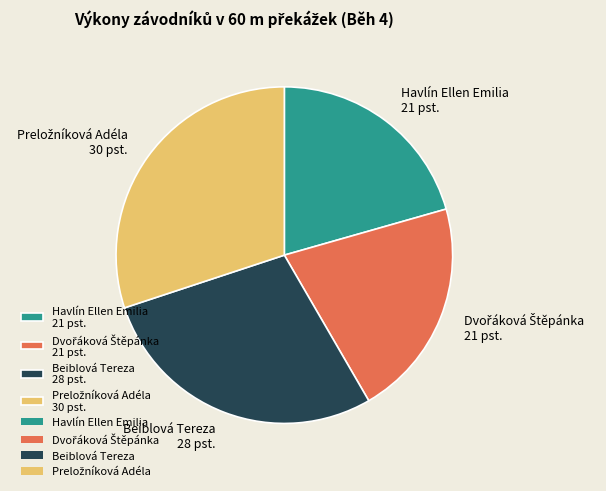

Does any single category account for the majority?

No